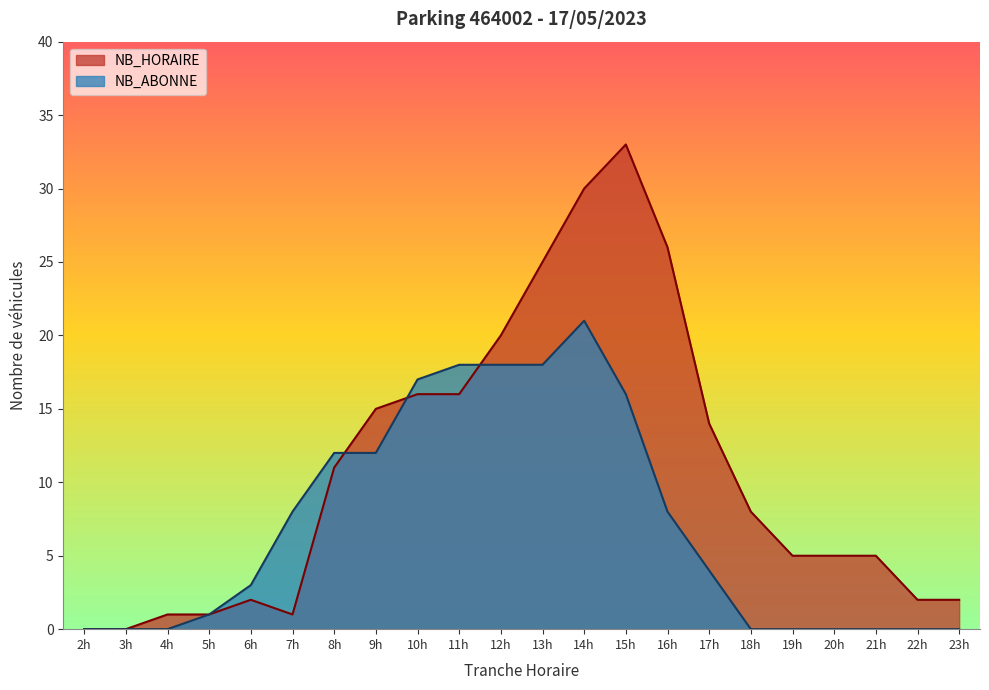

After their last crossing, which series has the higher values: NB_ABONNE or NB_HORAIRE?

NB_HORAIRE